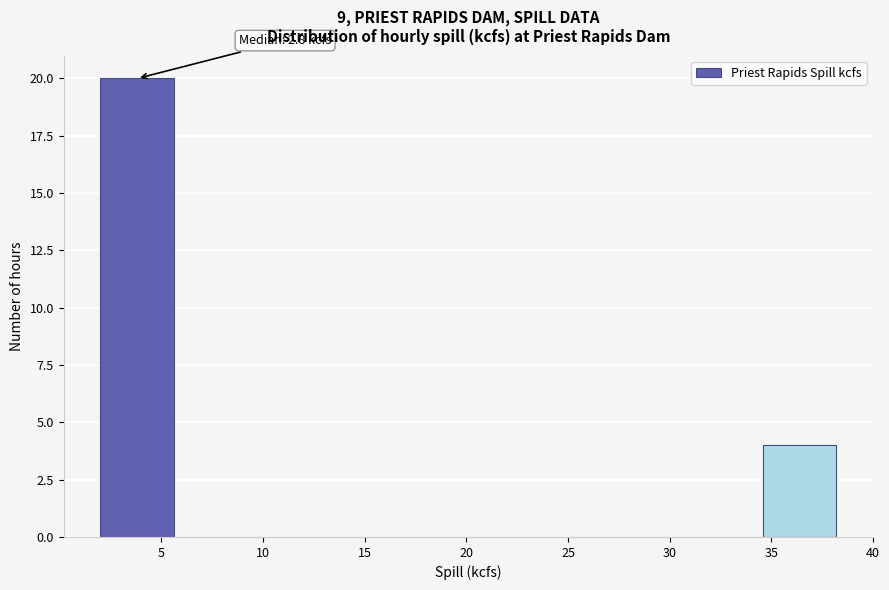

Over which range of the x-axis is the bar tallest?

2.0 to 5.5